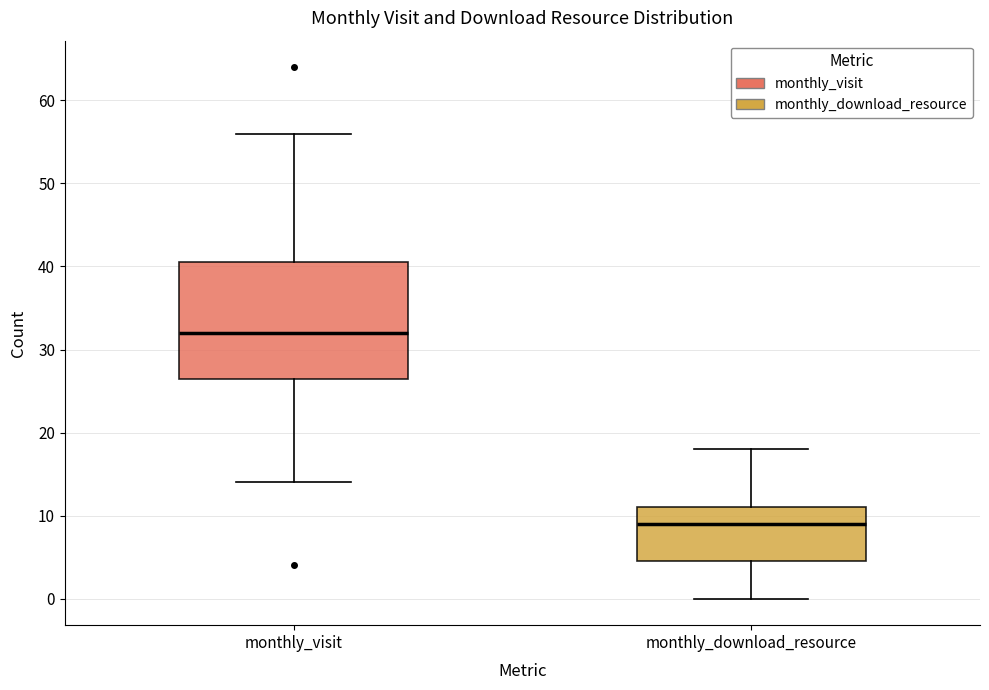

Reading left to right, transcribe this box plot: for each box, give where its median line is, the range the box spans, and where its two whiskers end, as read against the y-axis. The values are not printed on the chart, so give them approximately, as read against the axis.

monthly_visit: median 32, box 27 to 41, whiskers 14 to 56
monthly_download_resource: median 9, box 5 to 11, whiskers 0 to 18